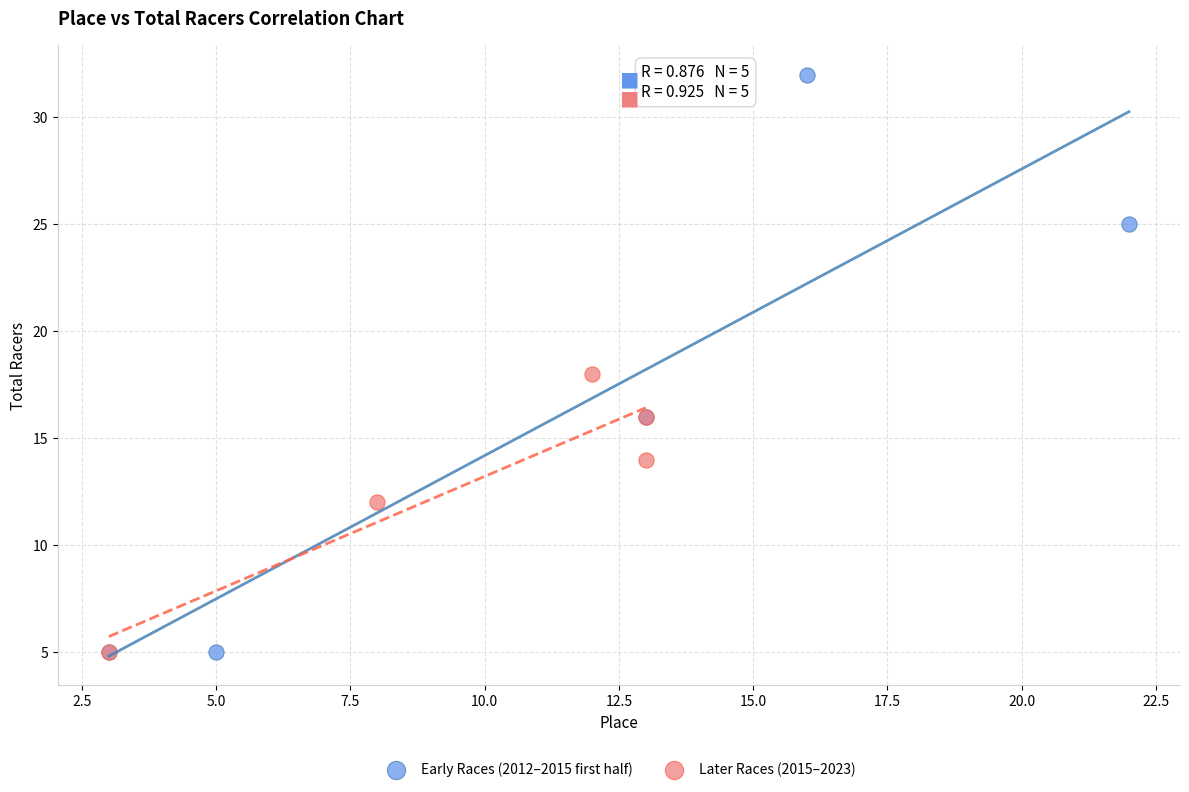

Which series has the widest spread of Y values?

Early Races (2012–2015 first half)